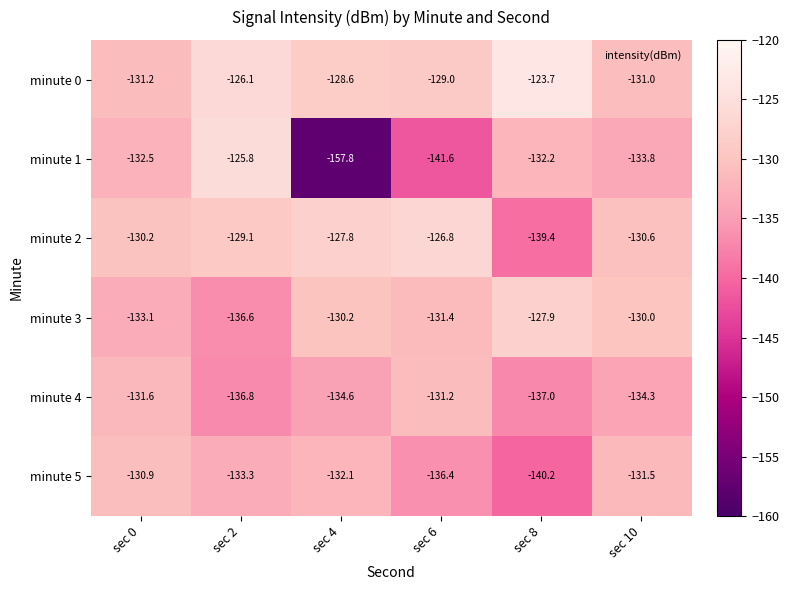

How many categories are shown in the chart?

6